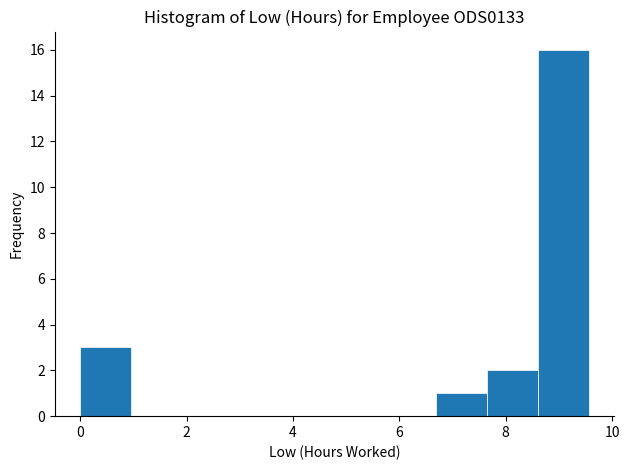

Which range on the x-axis has the tallest bar?

8.6 to 9.6